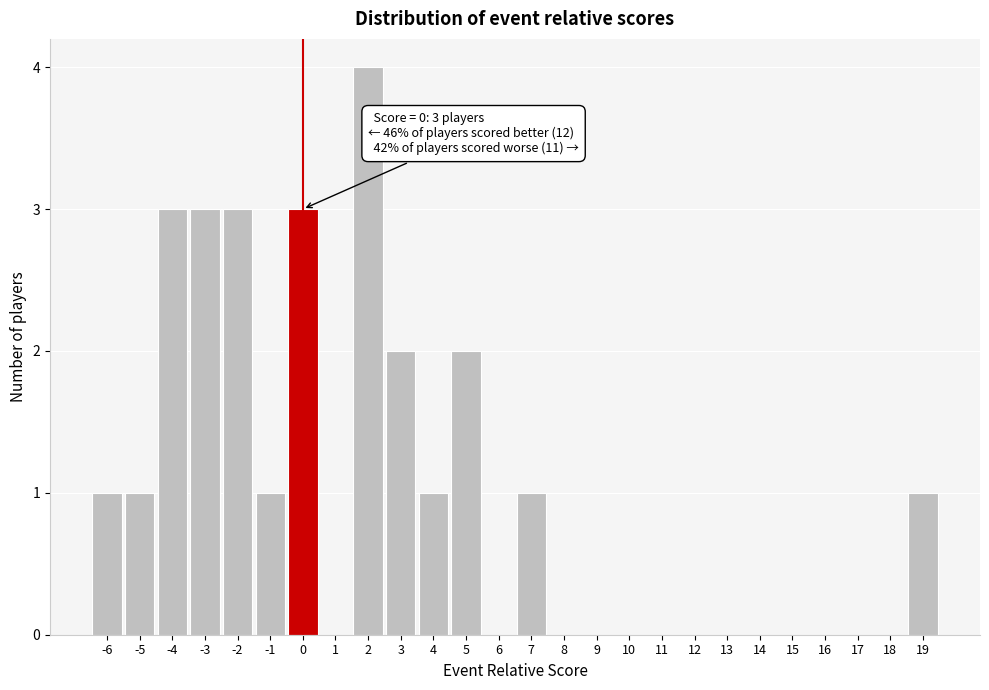

Which range on the x-axis has the tallest bar?

1.5 to 2.5